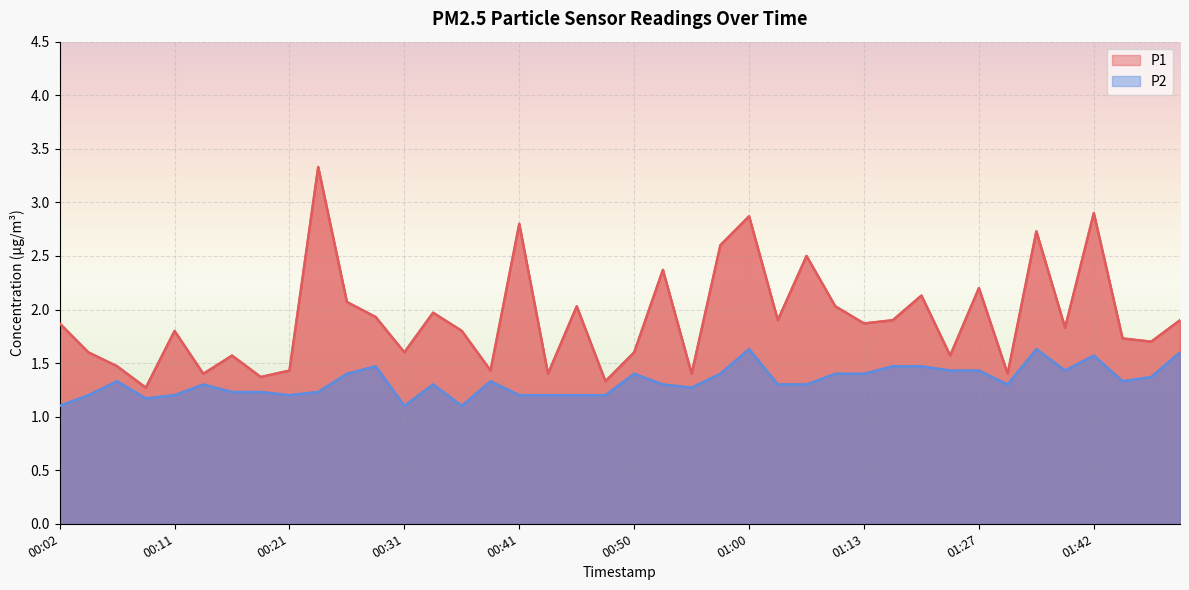

What is the greatest value displayed?

3.3